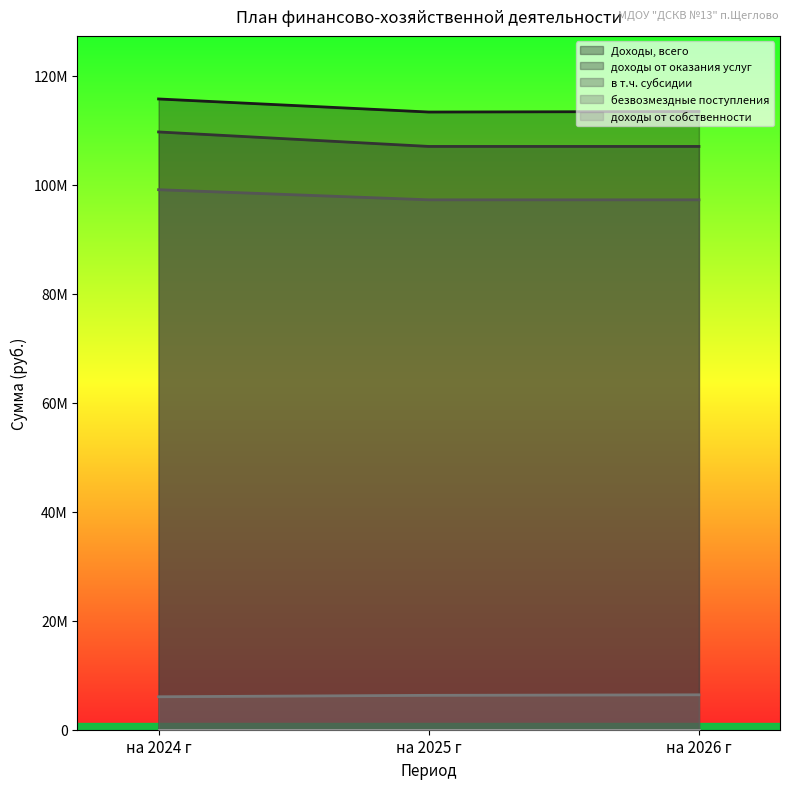

Between на 2024 г and на 2025 г, which series saw the biggest shift?

доходы от оказания услуг